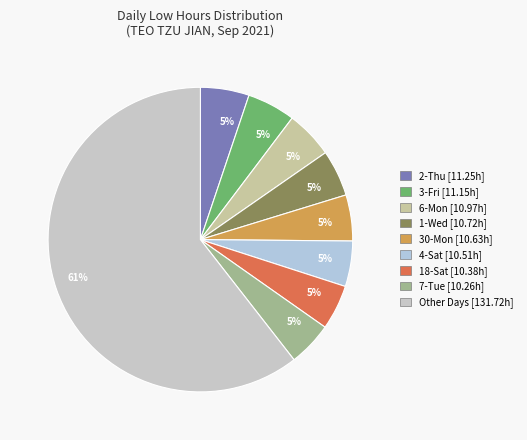

How many segments does this pie chart have?

9